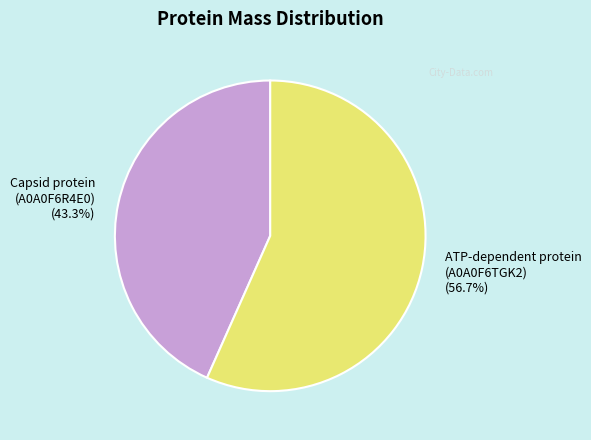

How much of the chart is everything except Capsid protein (A0A0F6R4E0)?

56.7%